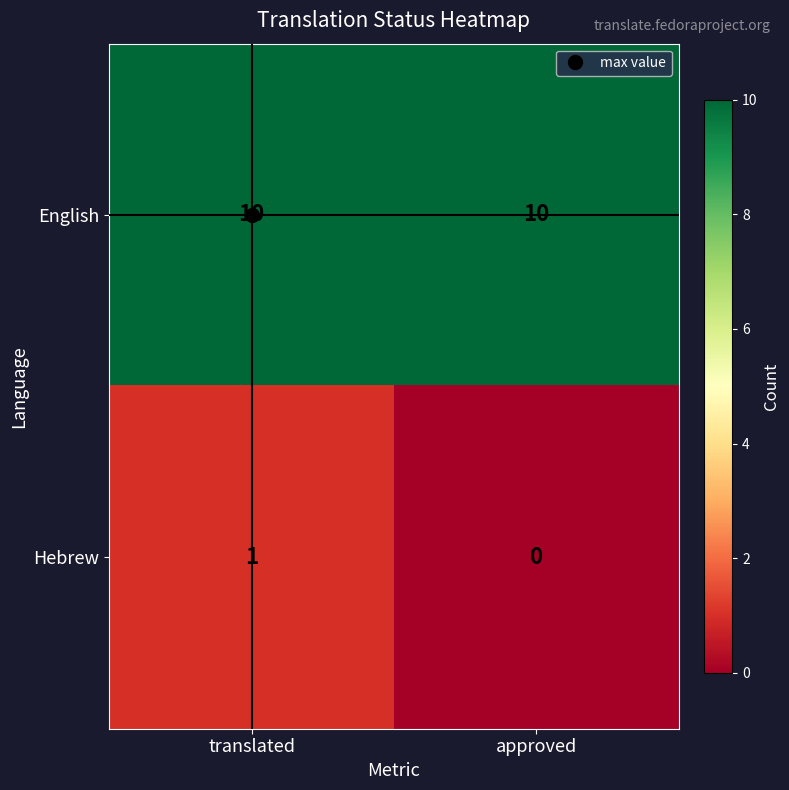

The English series shows 5 at approved. True or false?

False